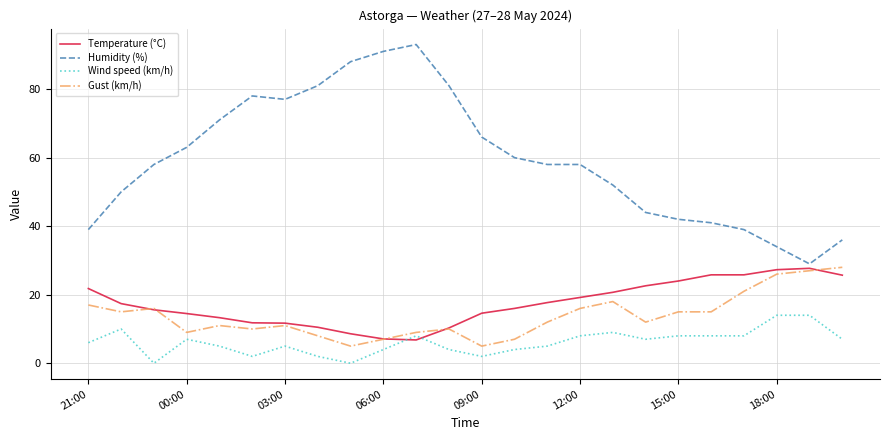

Which series has the widest spread of values?

Humidity (%)